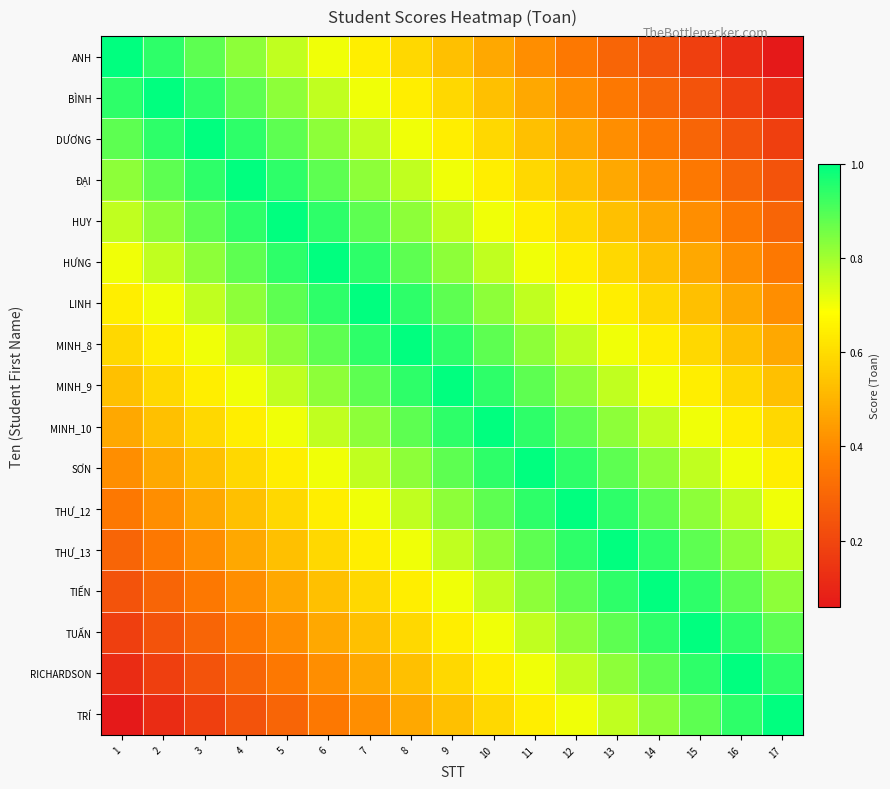

Rank the series by their maximum value, from lowest to highest.

ANH, BÌNH, DƯƠNG, ĐẠI, HUY, HƯNG, LINH, MINH_8, MINH_9, MINH_10, SƠN, THƯ_12, THƯ_13, TIẾN, TUẤN, RICHARDSON, TRÍ